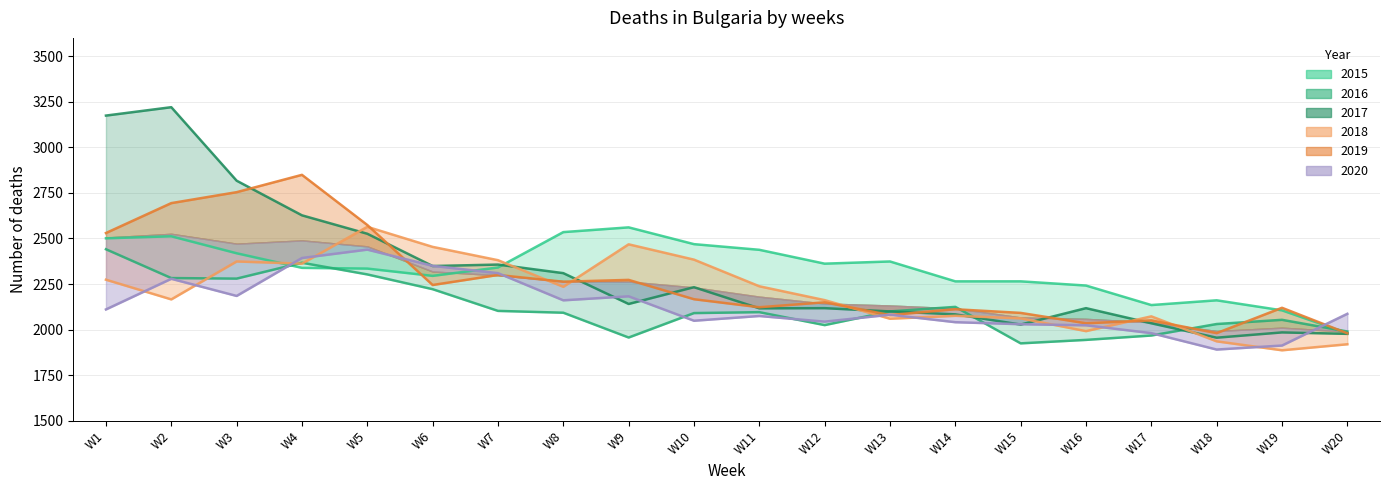

At how many categories does at least one series exceed 2982?

2